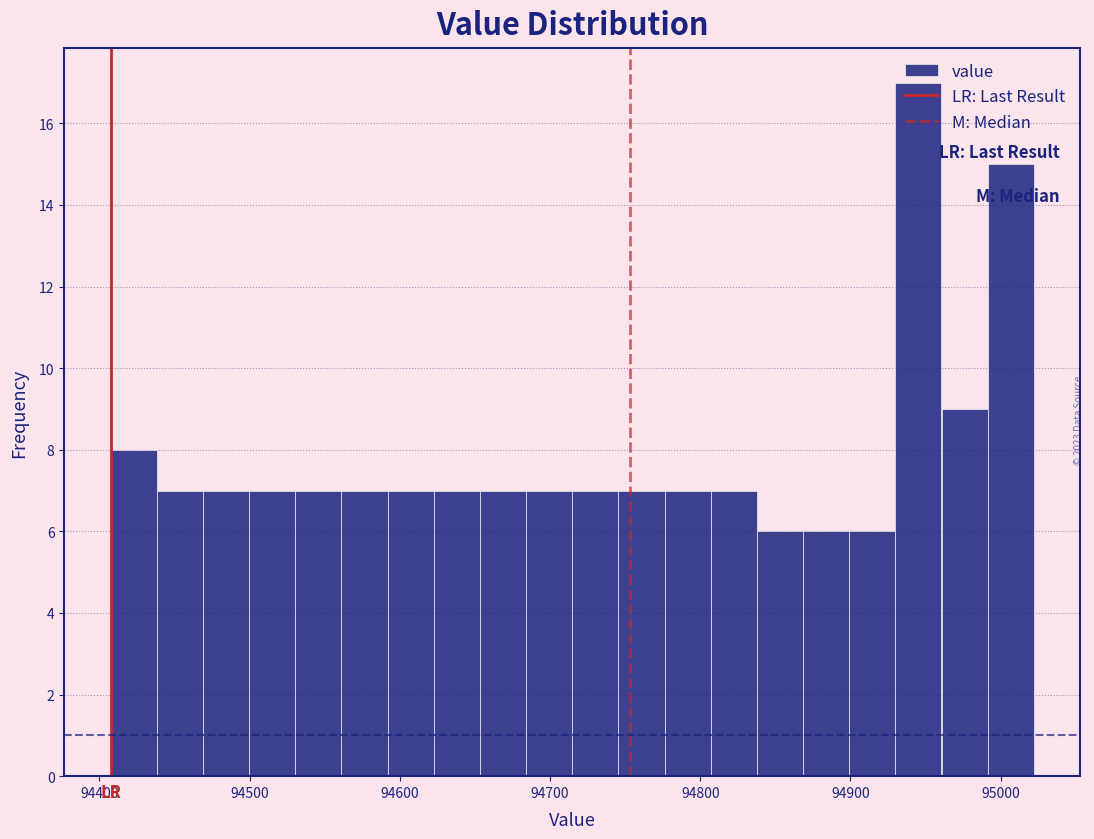

Read against the x-axis, roughly where is the centre of the tallest bar?

94950